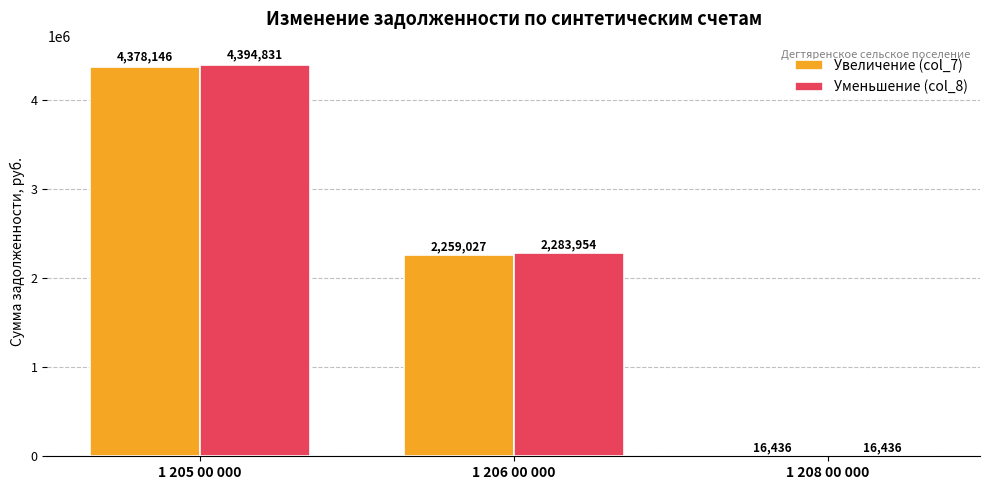

What is the difference between the maximum and second lowest values in the Уменьшение (col_8) series?

2110877.0